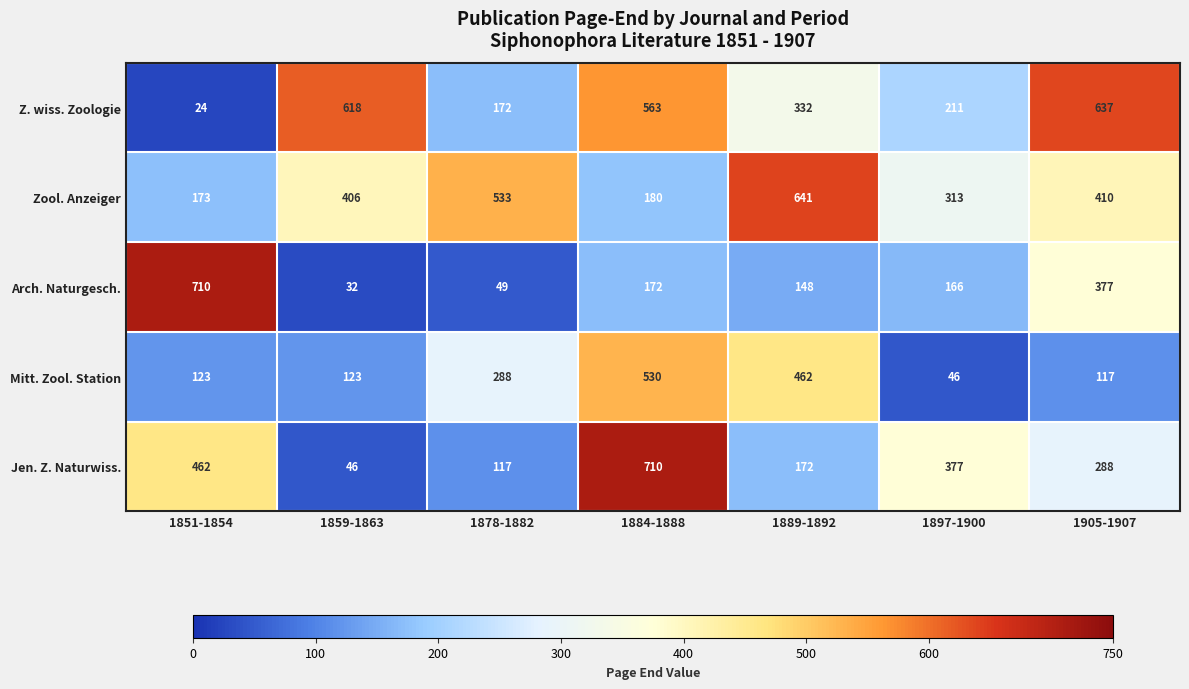

Which series has the widest spread of values?

Arch. Naturgesch.